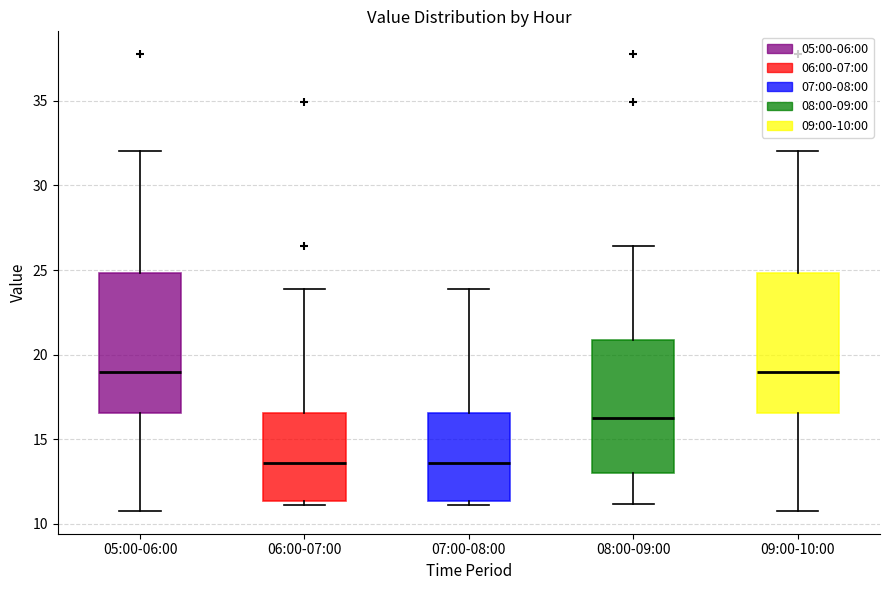

Reading left to right, read every box against the y-axis: the position of its median line, the range the box covers, and the ends of its whiskers. The values are not printed on the chart, so give them approximately, as read against the axis.

05:00-06:00: median 19.0, box 16.5 to 25.0, whiskers 11.0 to 32.0
06:00-07:00: median 13.5, box 11.5 to 16.5, whiskers 11.0 to 24.0
07:00-08:00: median 13.5, box 11.5 to 16.5, whiskers 11.0 to 24.0
08:00-09:00: median 16.5, box 13.0 to 21.0, whiskers 11.0 to 26.5
09:00-10:00: median 19.0, box 16.5 to 25.0, whiskers 11.0 to 32.0